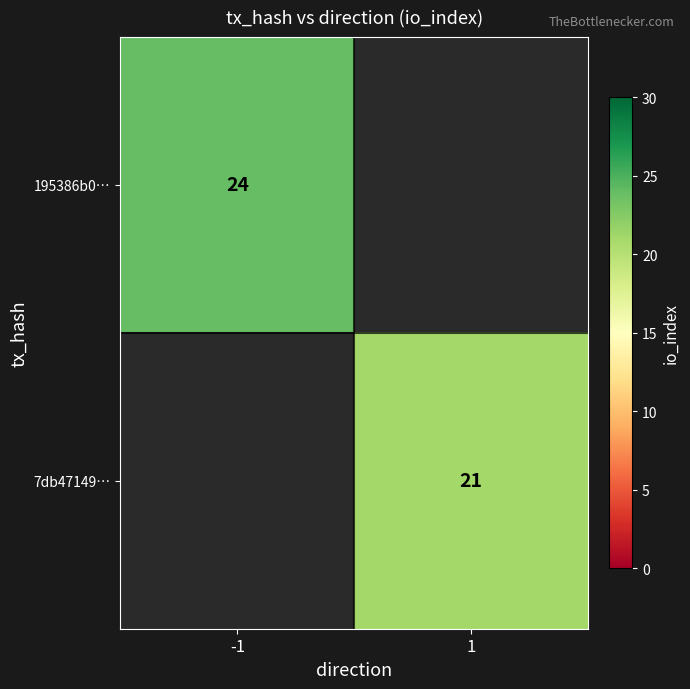

The value of 7db47149… at 1 is 10. True or false?

False